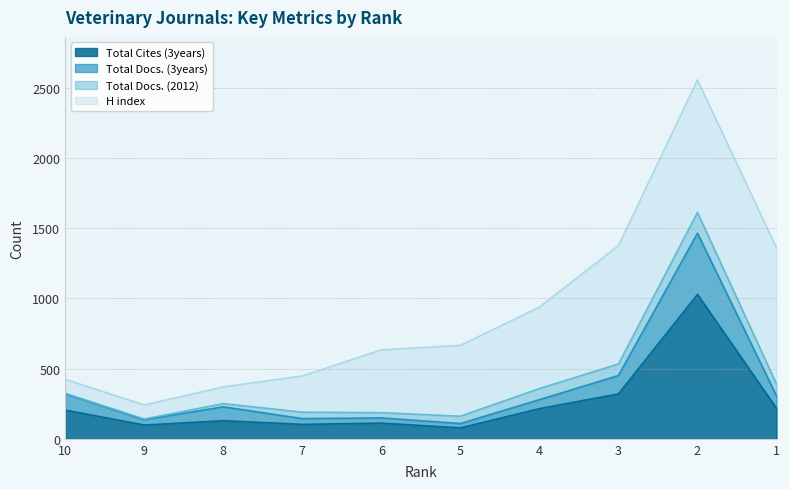

Is the value of Total Docs. (3years) at 3 greater than the value of Total Cites (3years) at 5?

Yes